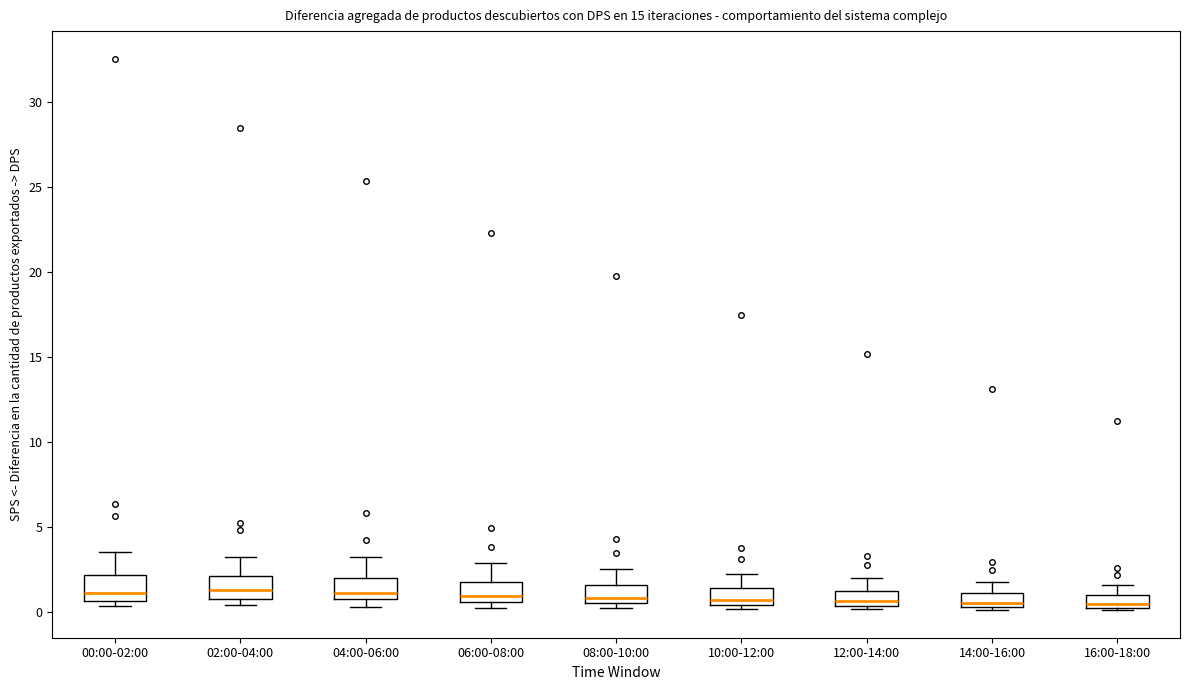

Where does the upper whisker of the box for 04:00-06:00 end on the y-axis? The values are not printed on the chart, so give them approximately, as read against the axis.

3.0